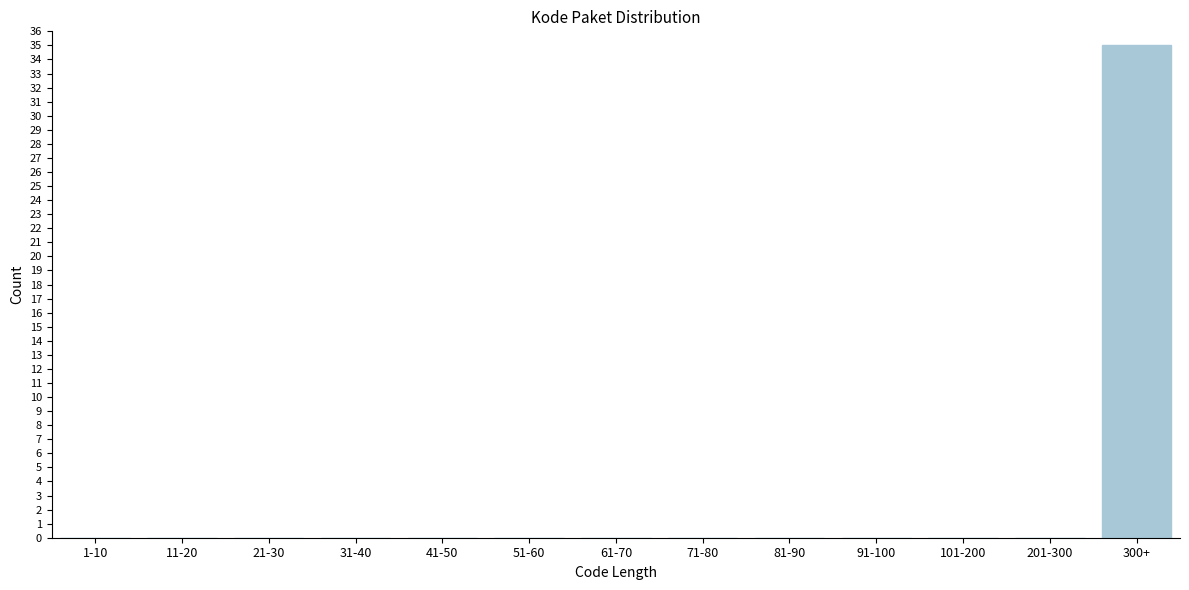

Reading left to right, what are all the values shown in this chart?

1-10=0	11-20=0	21-30=0	31-40=0	41-50=0	51-60=0	61-70=0	71-80=0	81-90=0	91-100=0	101-200=0	201-300=0	300+=35